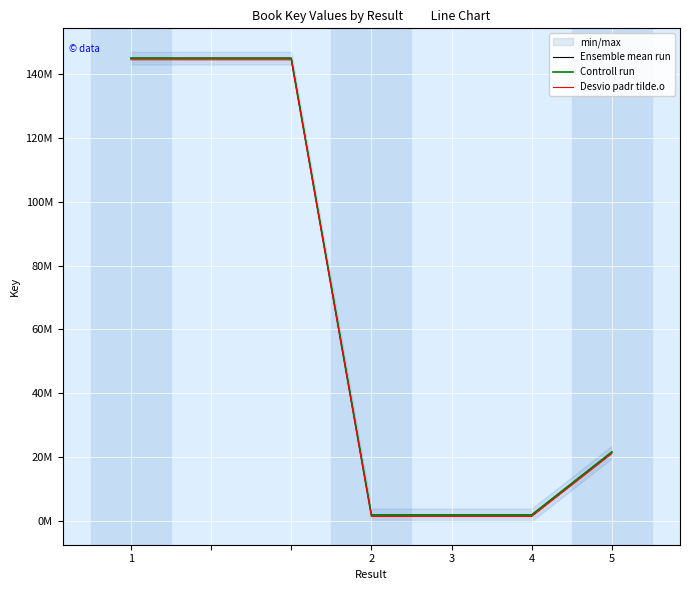

At how many categories does at least one series exceed 29465548?

3